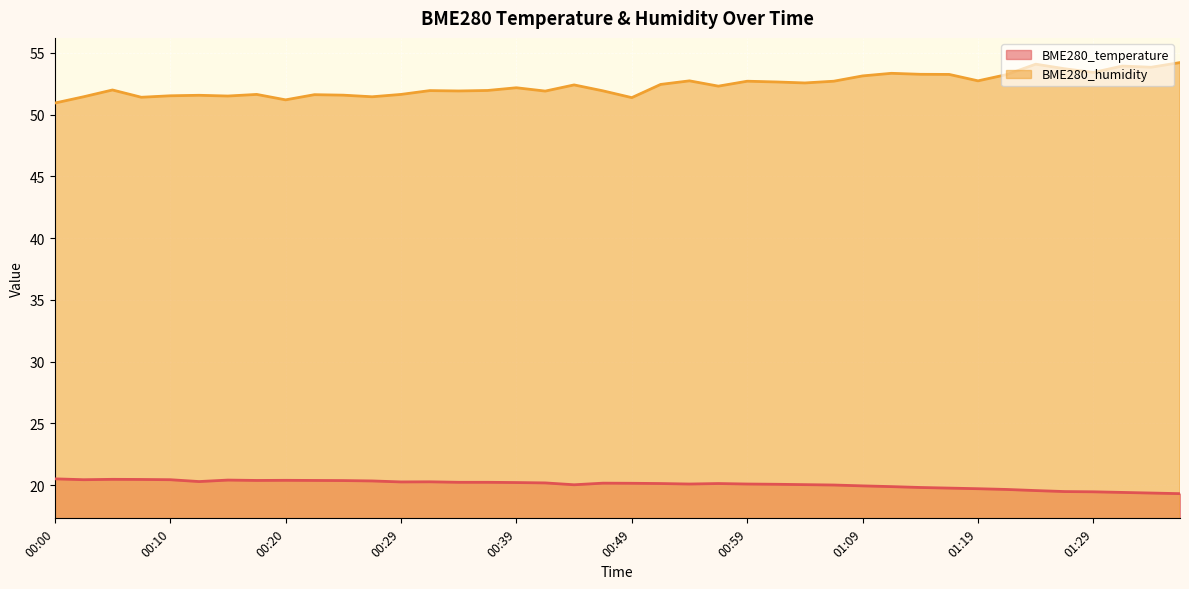

Where is BME280_temperature nearest to the value 19?

01:36